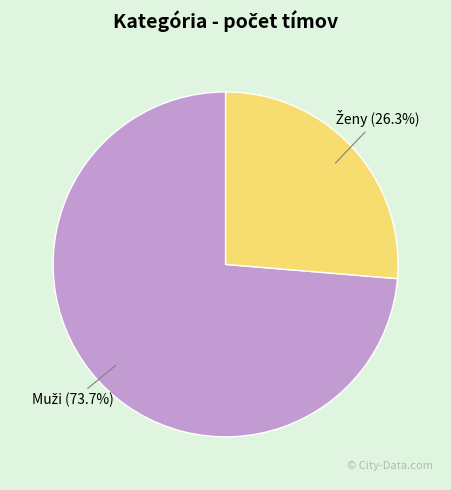

Is there any slice that represents more than half of the pie?

Yes